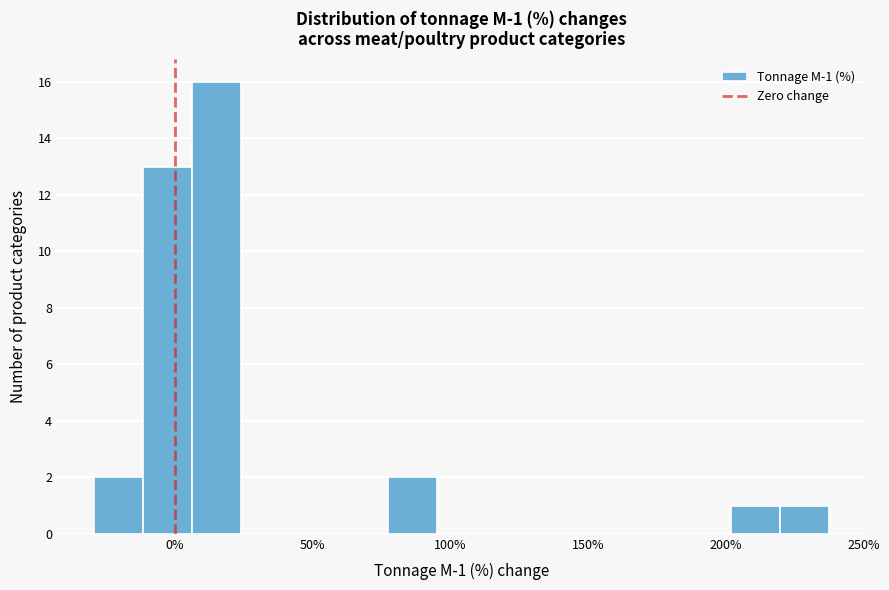

Read against the x-axis, roughly where is the centre of the tallest bar?

15